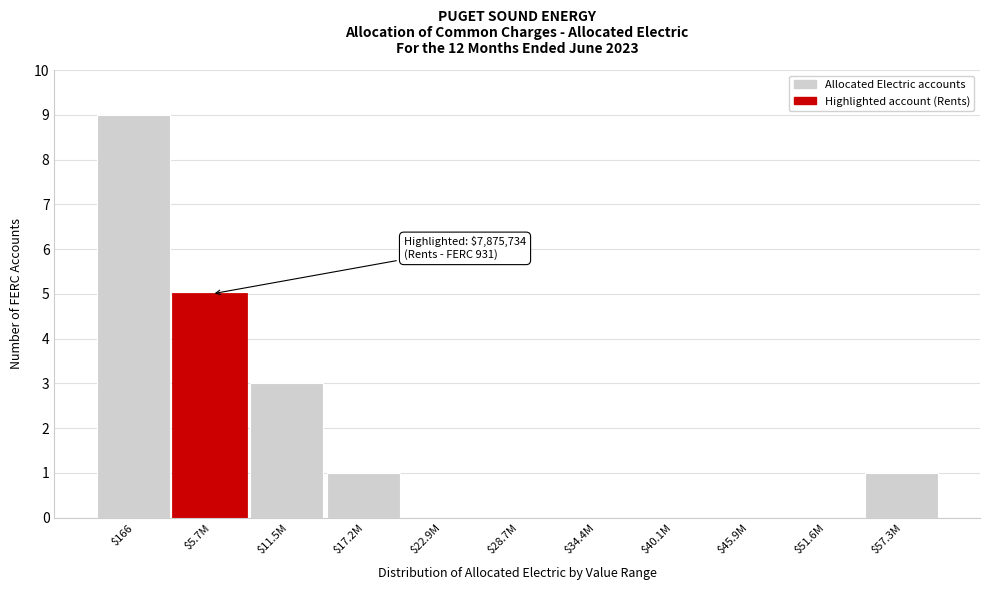

What is the sum of all values?

19